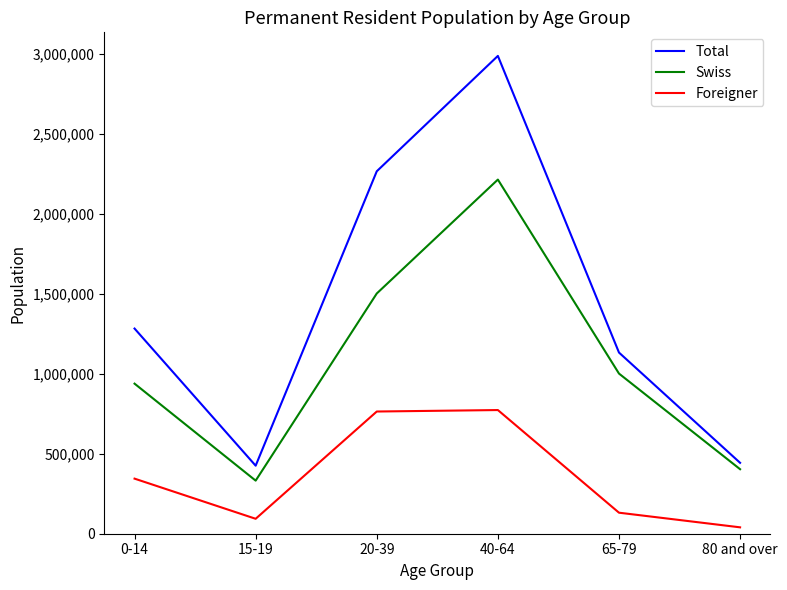

Which series has the widest spread of values?

Total